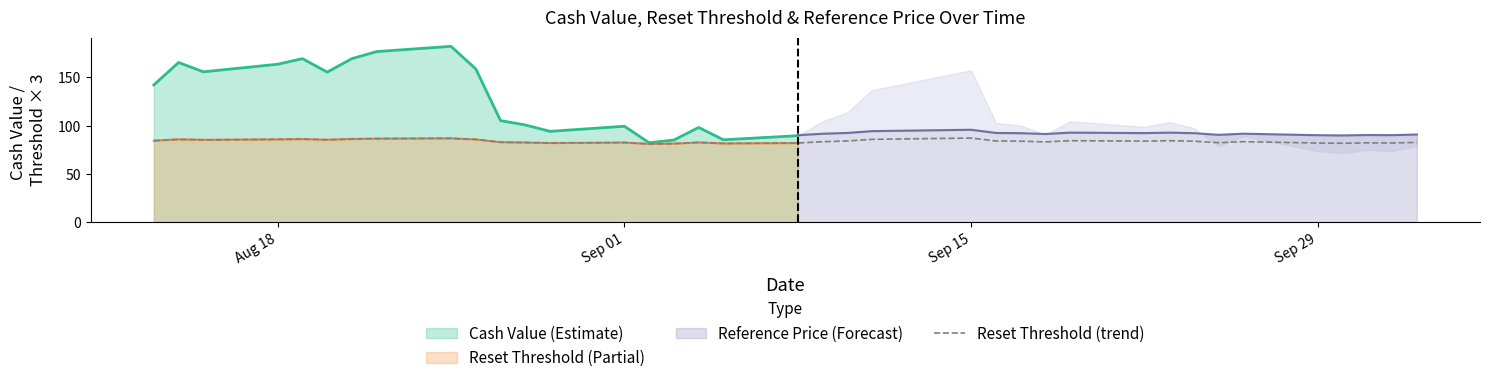

What is the minimum value for Reset Threshold (trend)?

81.1